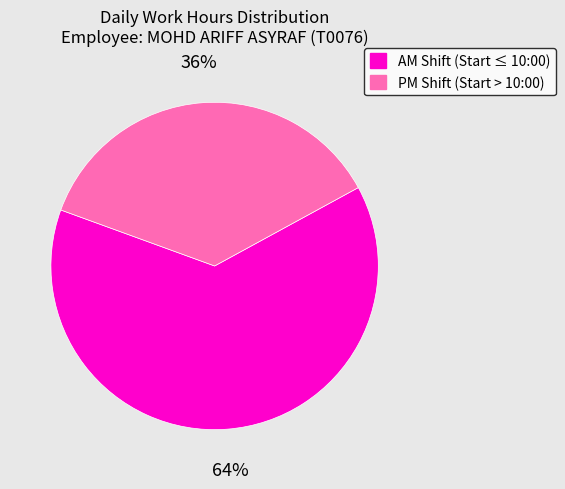

To the nearest percent, what is the average slice percentage?

50%